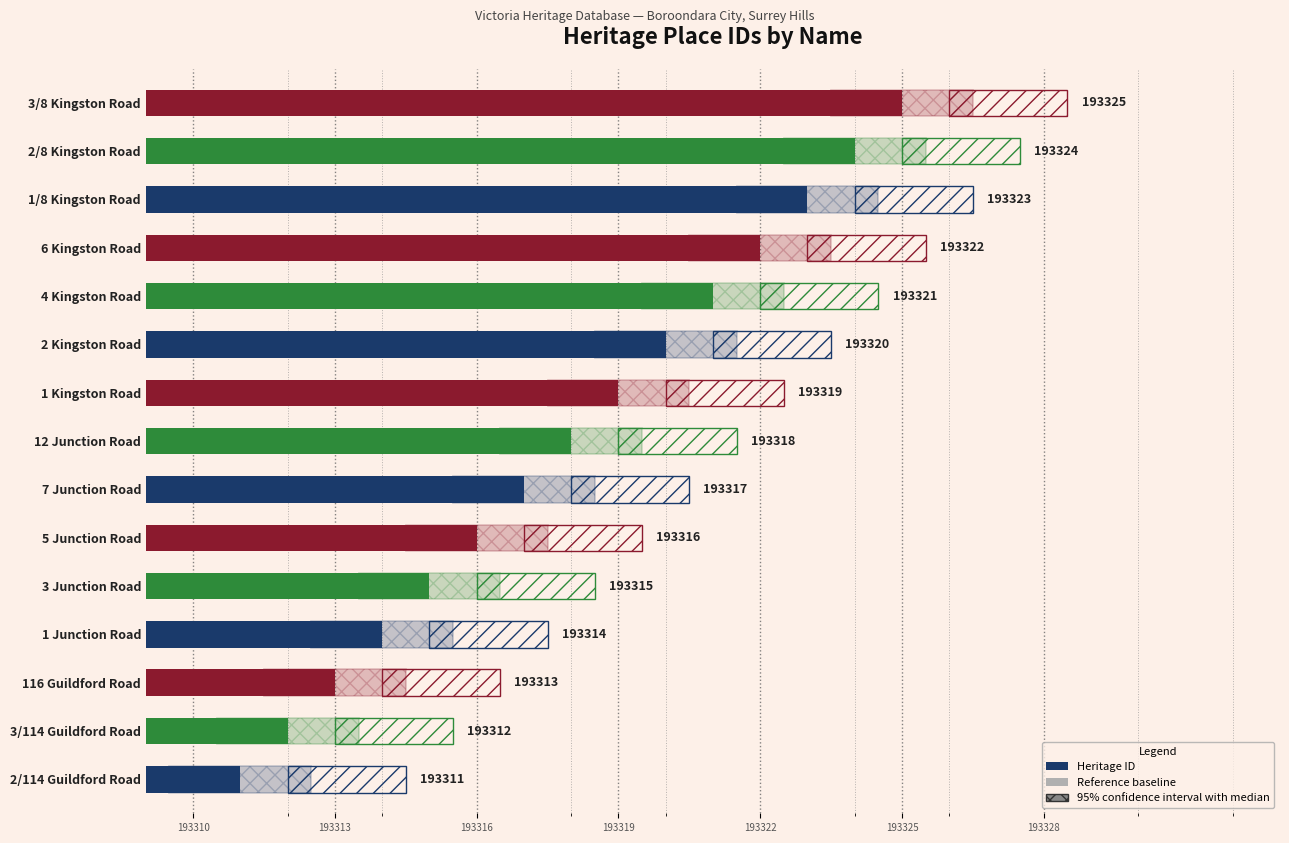

True or false: Heritage ID has a value of 6 at 193322.

True